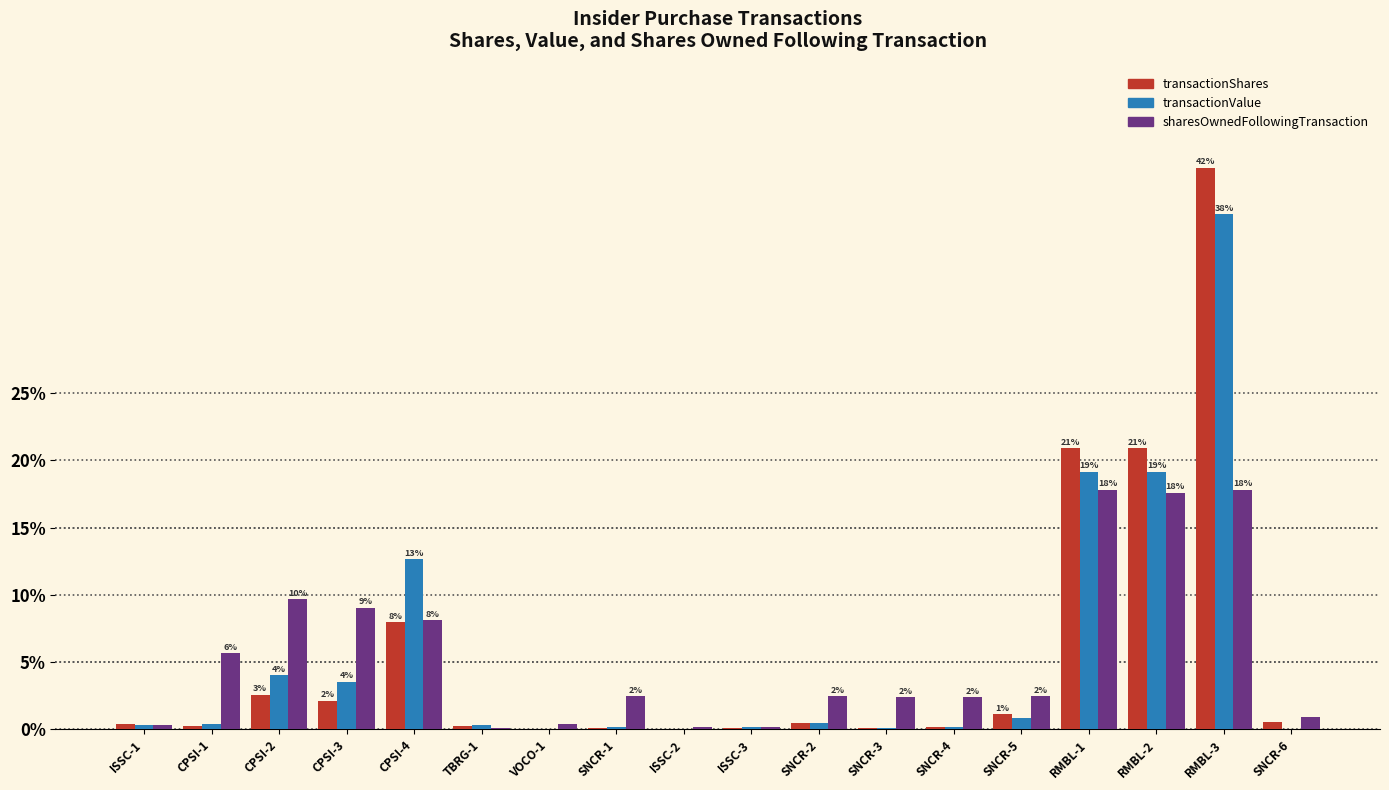

Which series changed the most between ISSC-3 and RMBL-1?

transactionShares